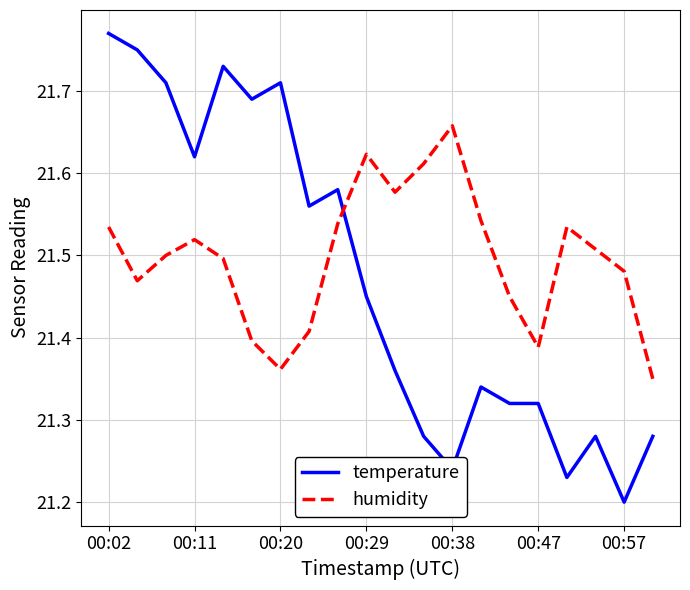

Which series has the largest total across all categories?

humidity